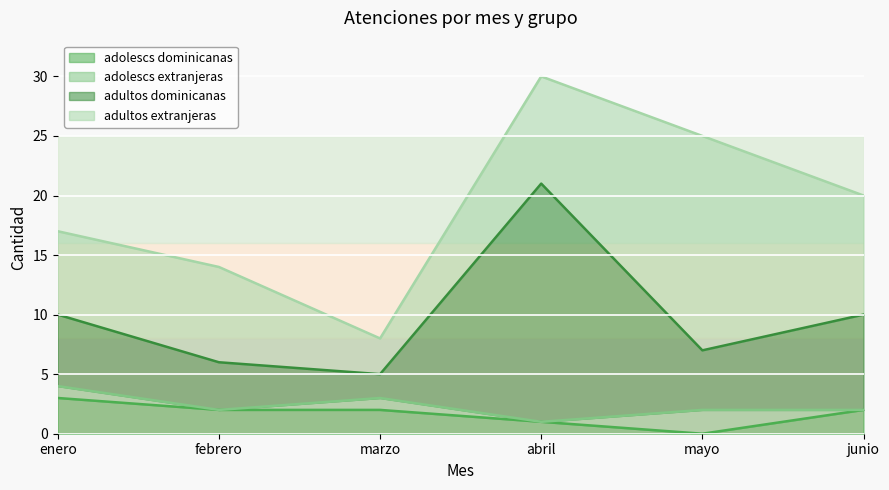

True or false: adultos dominicanas and adolescs dominicanas intersect in this chart.

False